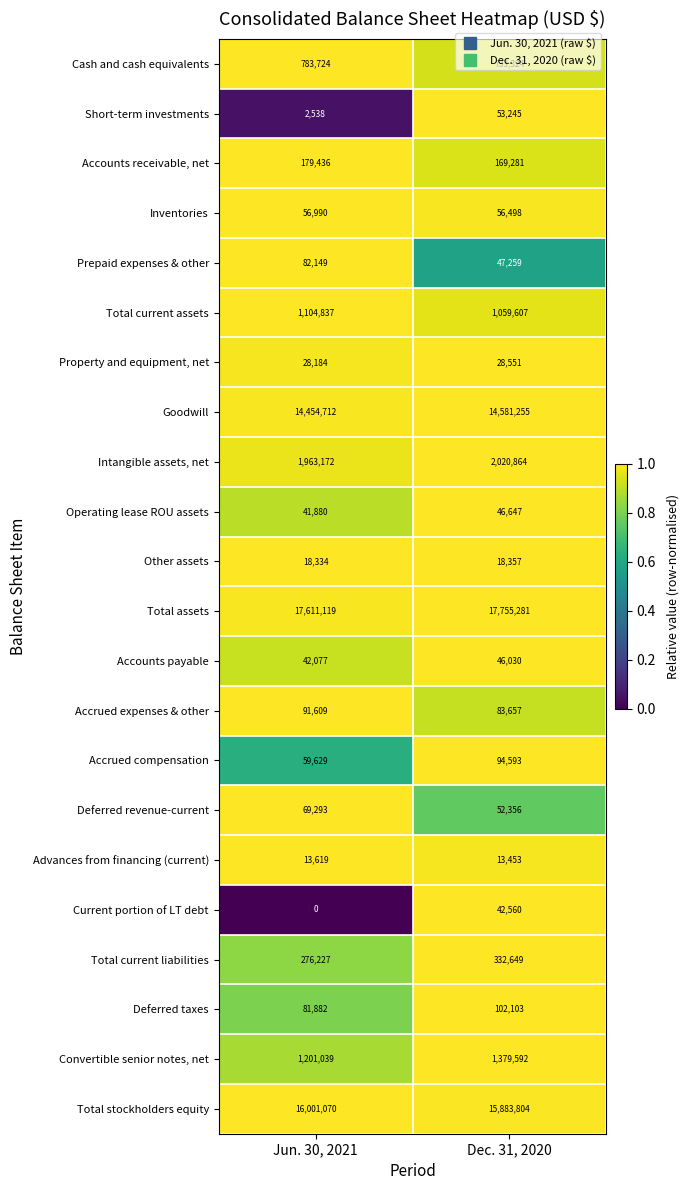

The Deferred revenue-current series shows 47049 at Jun. 30, 2021. True or false?

False